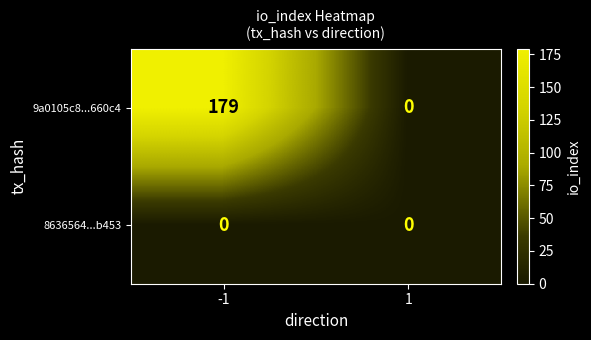

Reading left to right, transcribe all the data shown in this chart.

9a0105c8...660c4: 179	0
8636564...b453: 0	0